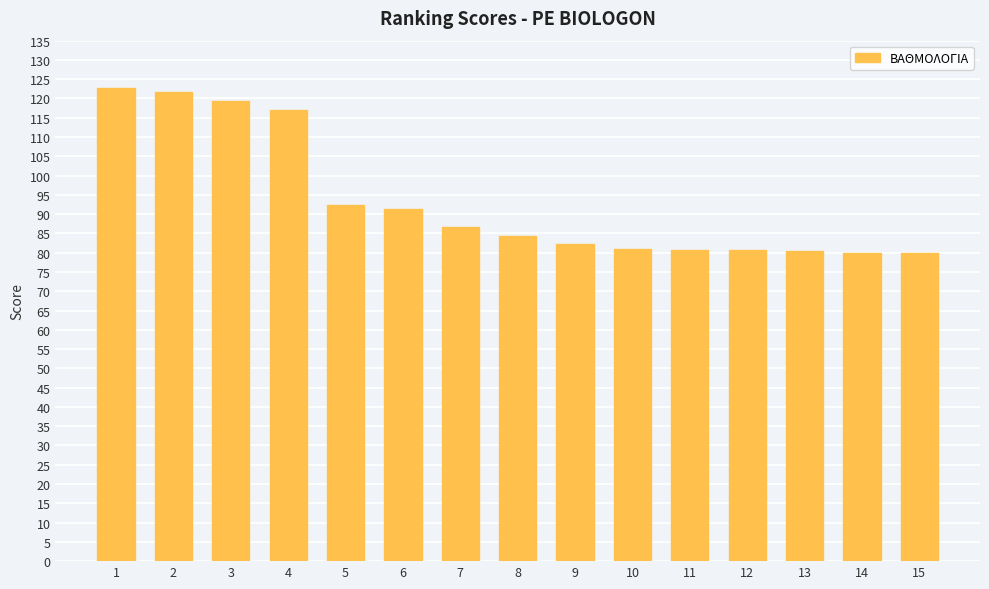

Which has a higher value, 4 or 15?

4